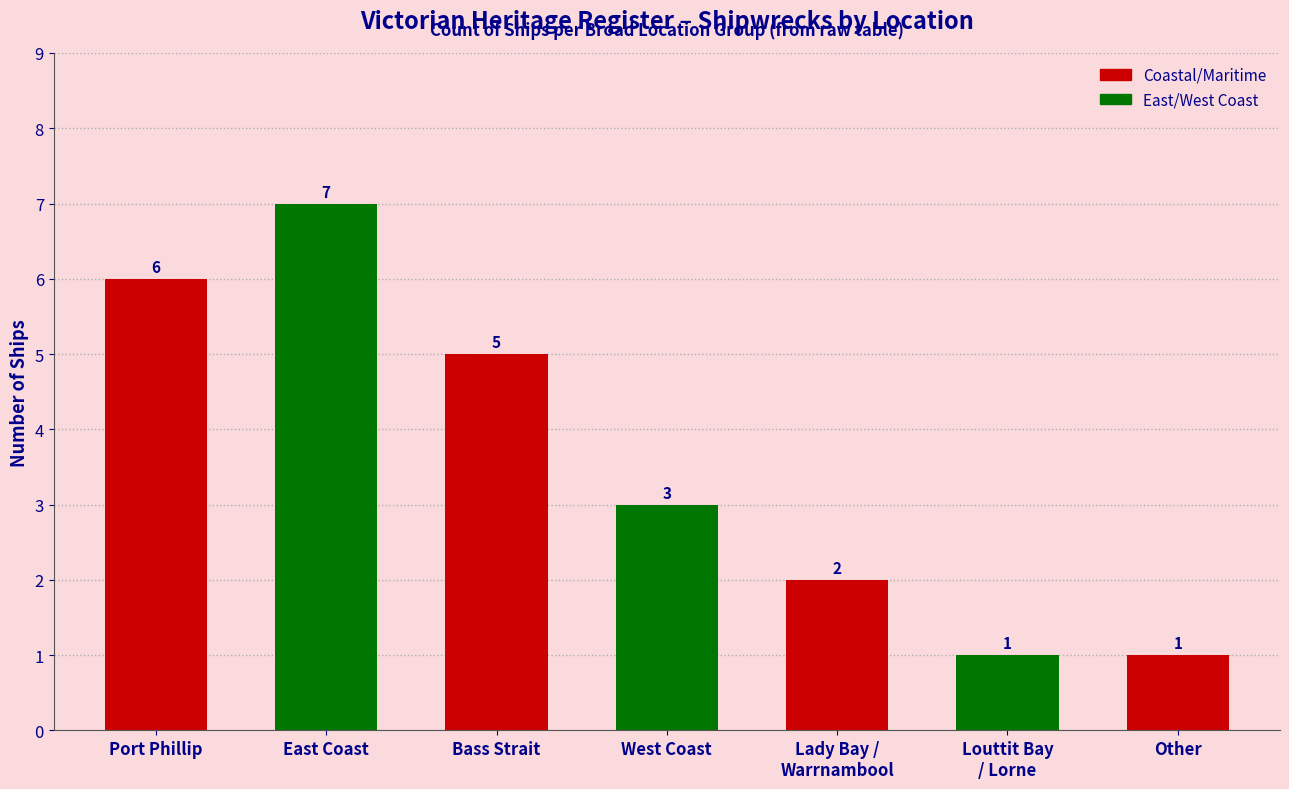

Are the bars horizontal?

No